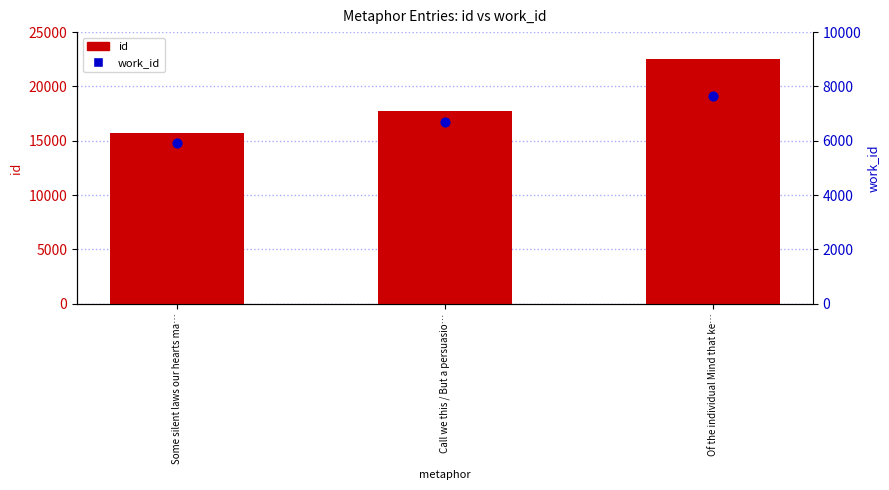

At which category is the sum across all series the highest?

Of the individual Mind that ke…